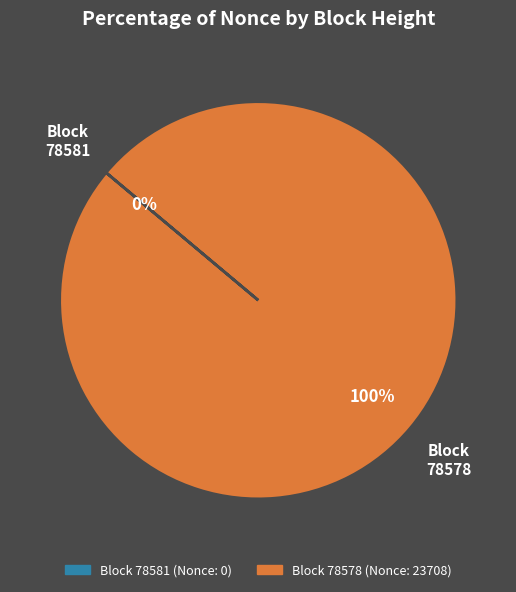

Does any single category account for the majority?

Yes